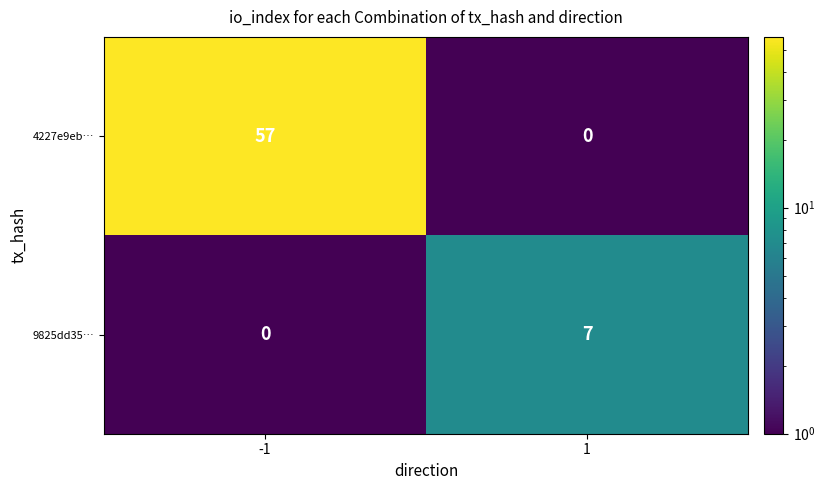

List the series in order of their overall mean, highest first.

4227e9eb…, 9825dd35…